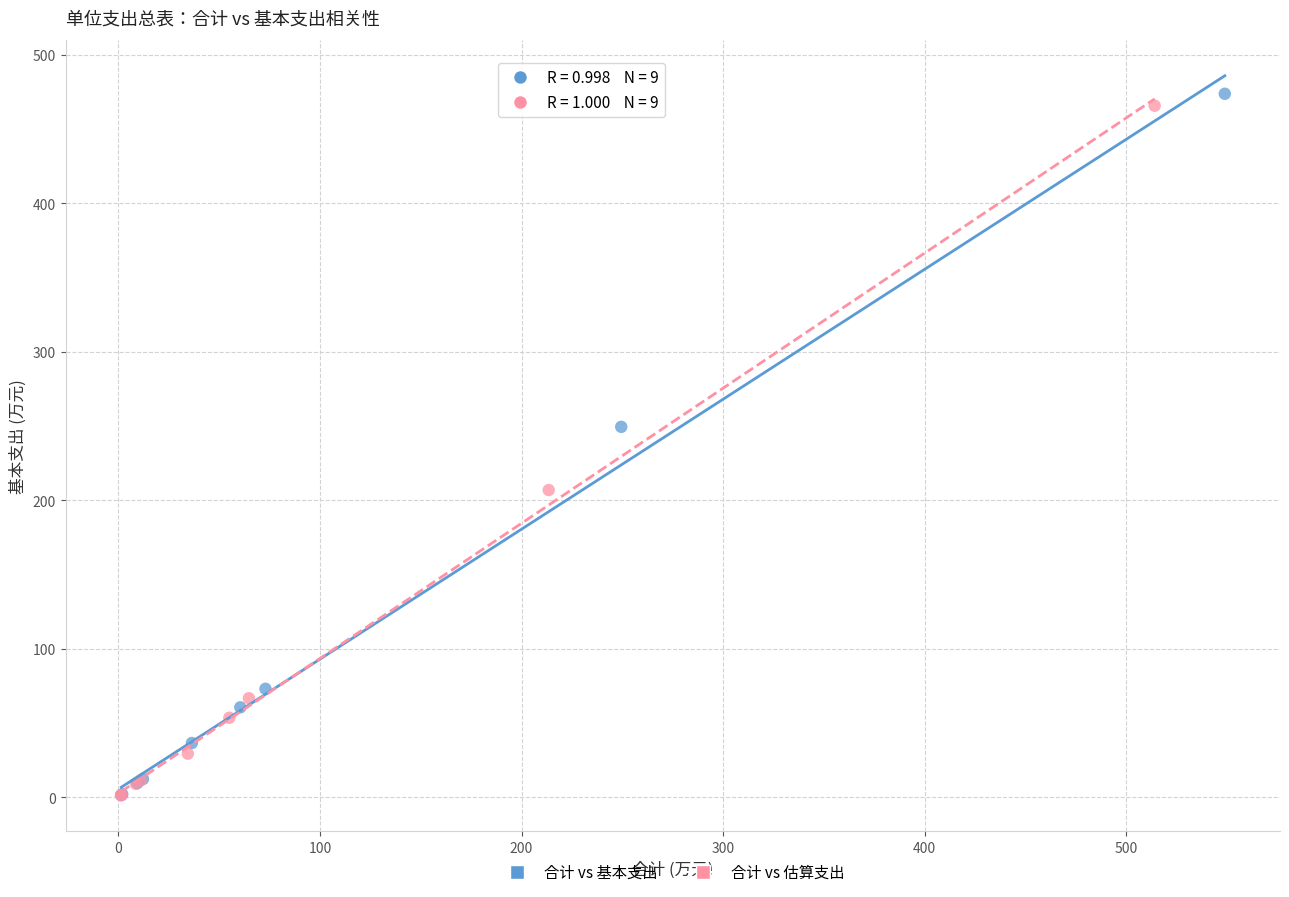

Which series has the largest Y range (max minus min)?

合计 vs 基本支出